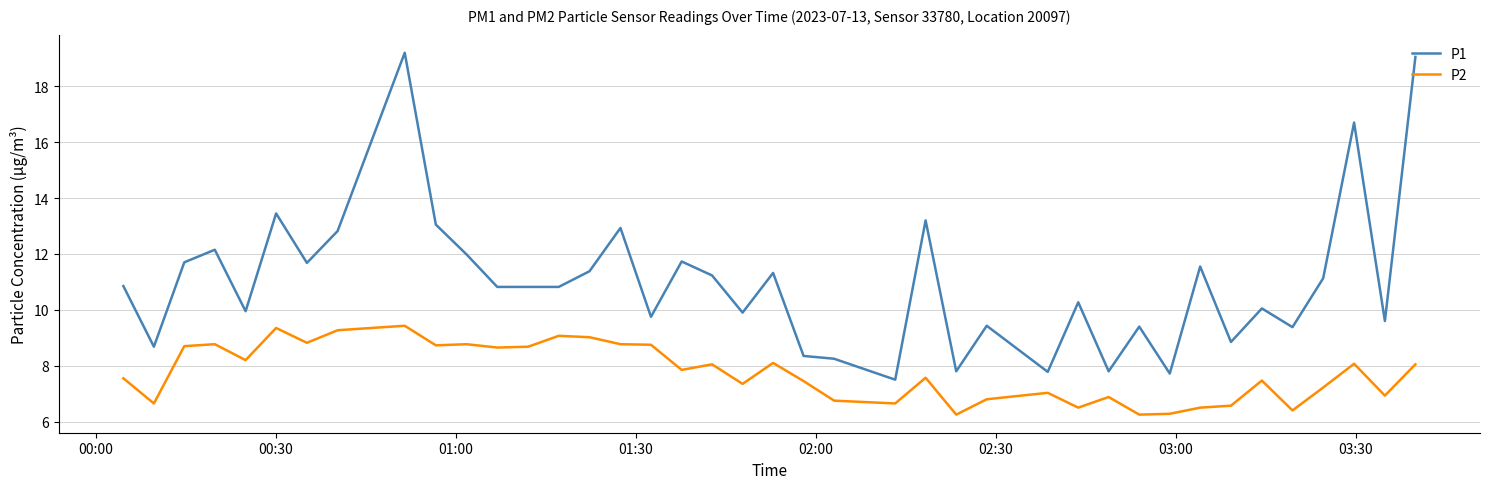

Which series has the largest total across all categories?

P1